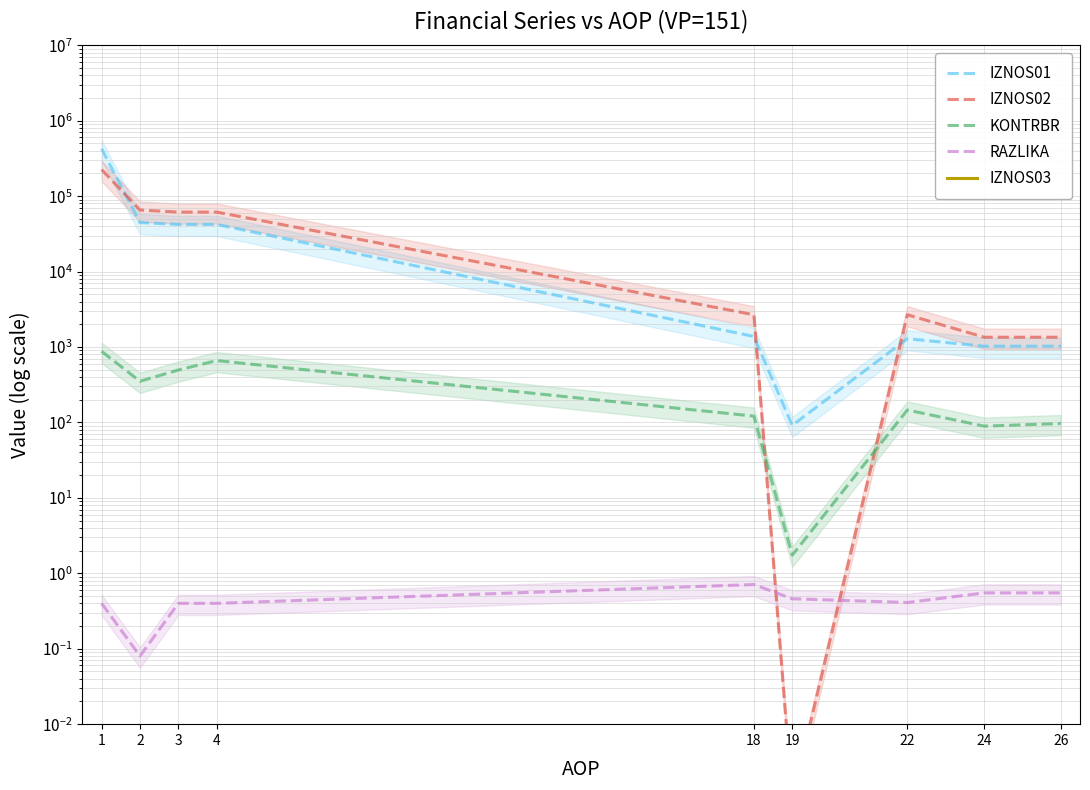

Reading left to right, transcribe all the data shown in this chart.

IZNOS01: 426296.3	44662.9	42256.3	42256.3	1381.4	91.5	1289.9	1025.2	1025.2
IZNOS02: 225278.1	65573.0	61543.1	61543.1	2680.3	0.0	2680.3	1349.7	1349.7
KONTRBR: 876.9	351.6	496.0	661.4	121.4	1.7	146.3	89.4	96.8
RAZLIKA: 0.4	0.1	0.4	0.4	0.7	0.5	0.4	0.5	0.5
IZNOS03: 0.0	0.0	0.0	0.0	0.0	0.0	0.0	0.0	0.0